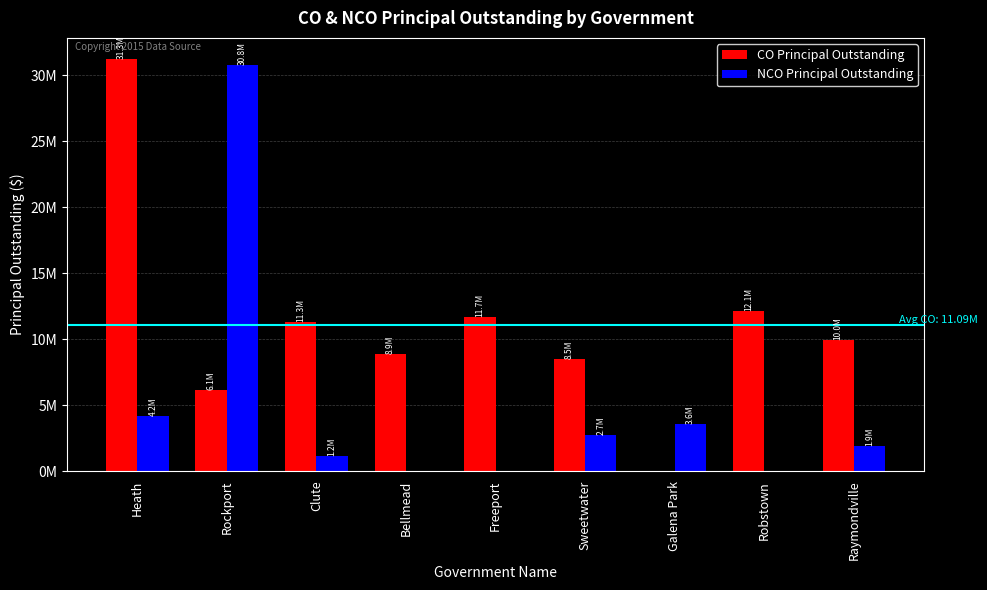

The value of CO Principal Outstanding at Galena Park is 17416338. True or false?

False